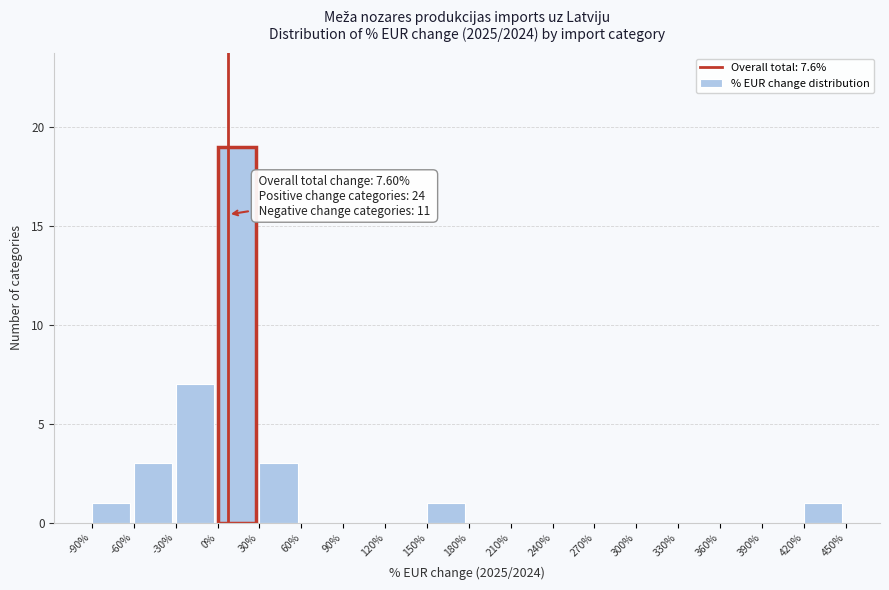

Which range on the x-axis has the tallest bar?

0% to 30%